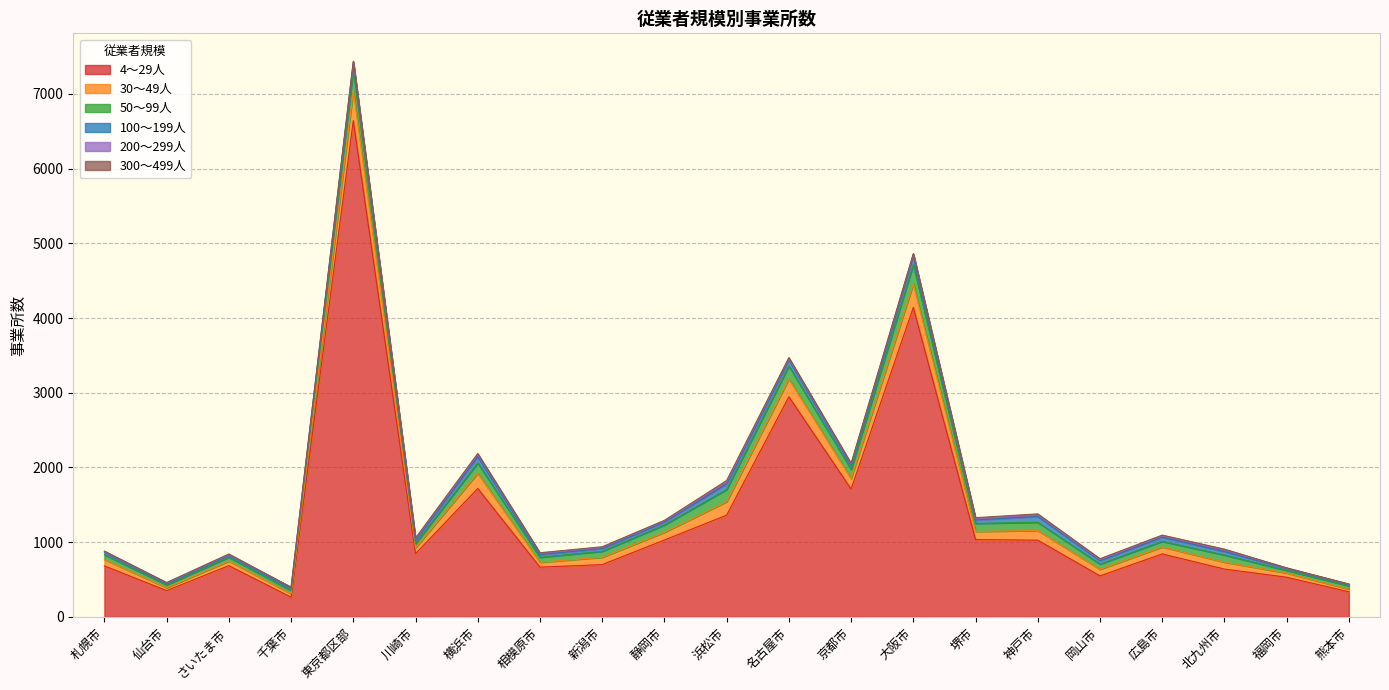

List the labels in order of 300～499人 value, largest first.

浜松市, 横浜市, 神戸市, 堺市, 川崎市, 名古屋市, 京都市, 北九州市, 岡山市, 広島市, 東京都区部, 相模原市, 静岡市, さいたま市, 新潟市, 大阪市, 札幌市, 仙台市, 熊本市, 福岡市, 千葉市